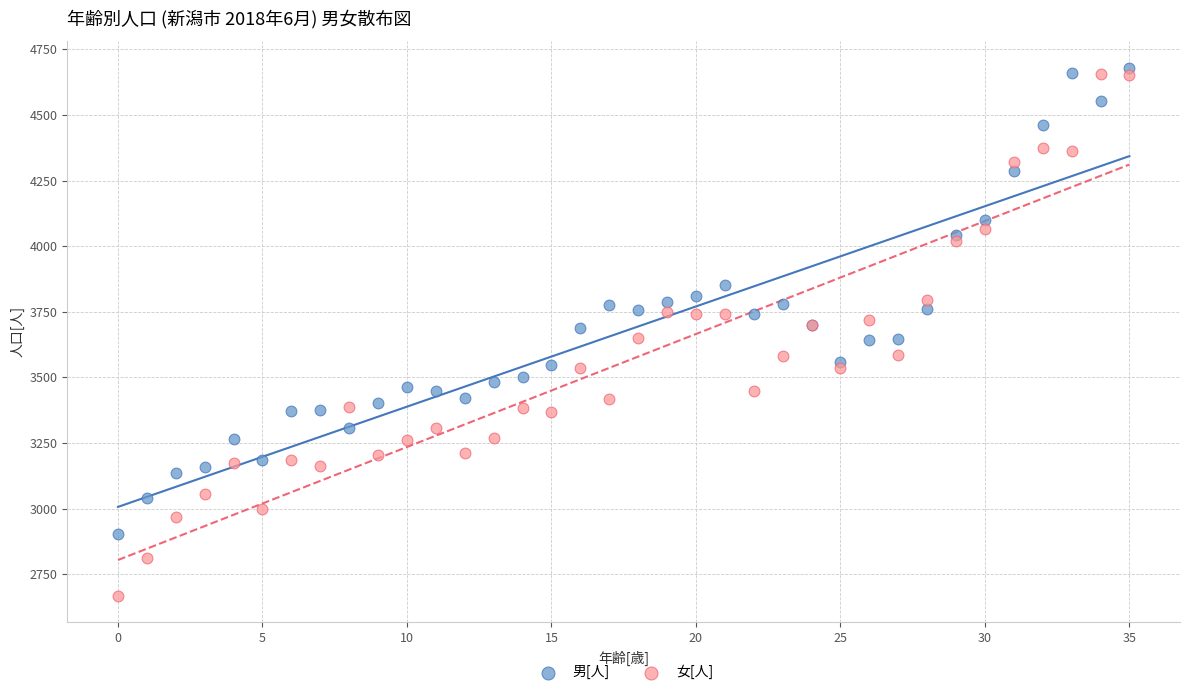

Which series reaches the minimum Y coordinate?

女[人]